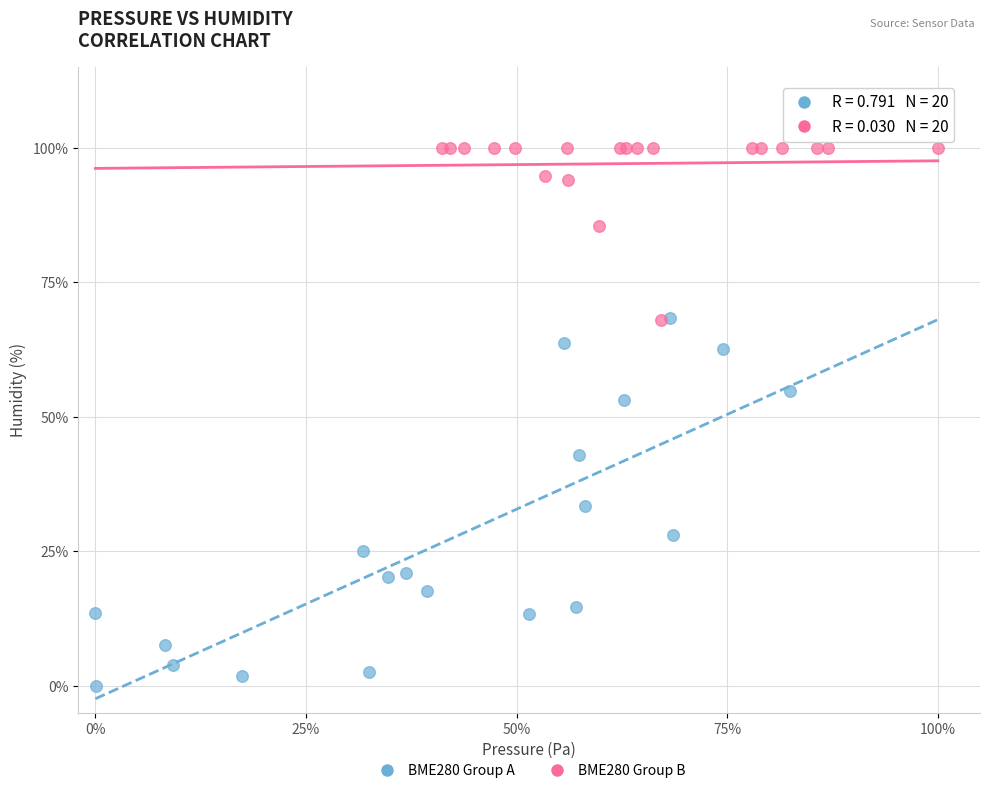

Which series contains the highest Y value?

BME280 Group B